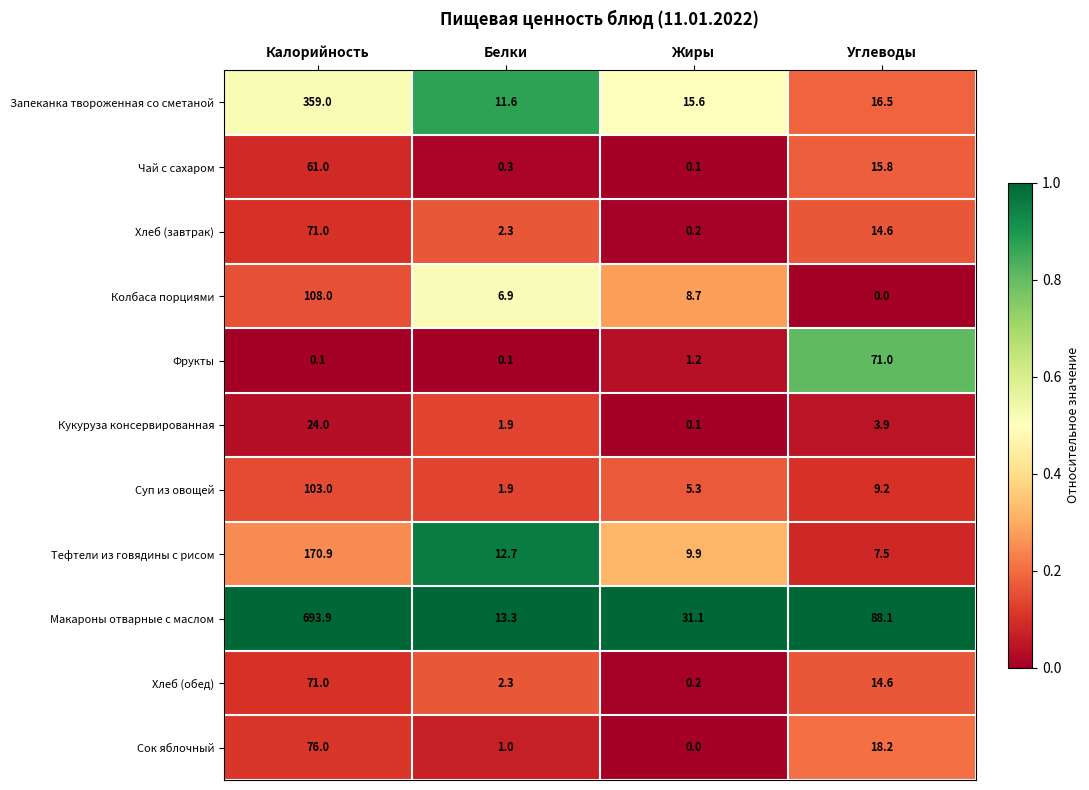

Where is Хлеб (обед) nearest to the value 35?

Углеводы